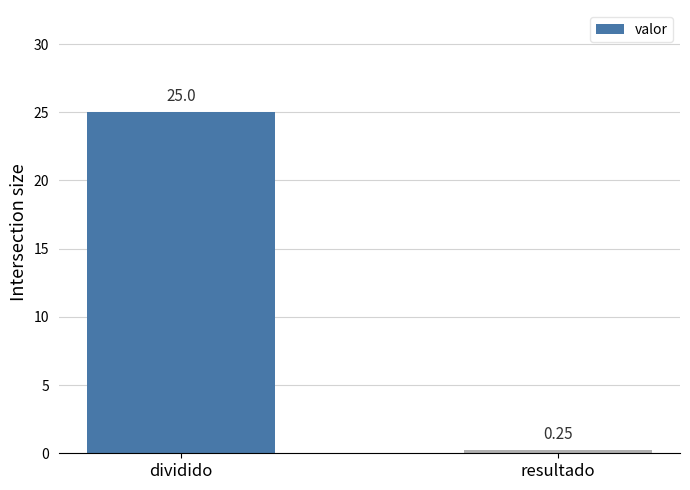

Are the bars grouped side by side (vs. stacked)?

No